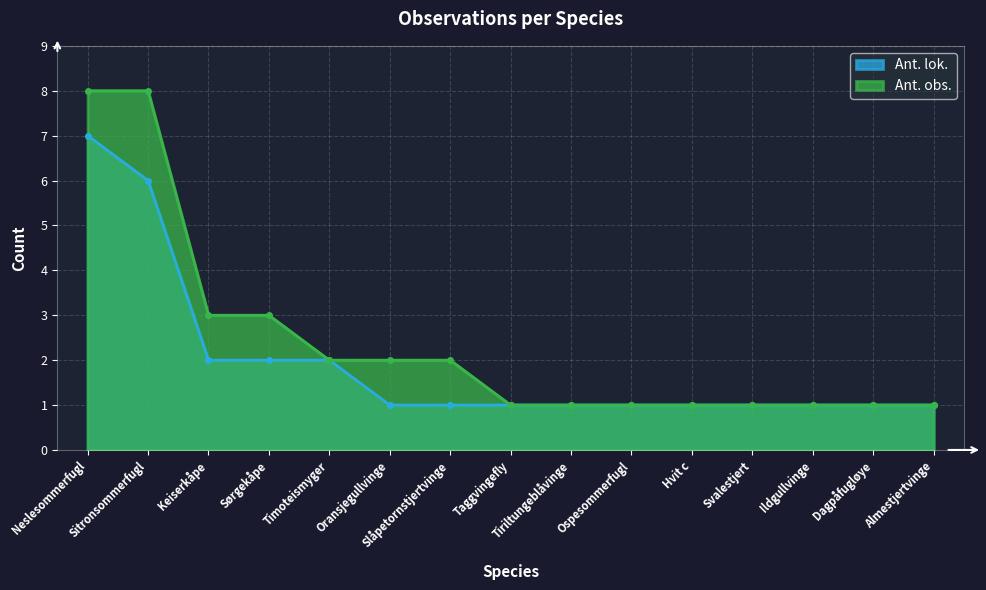

What is the difference between the Ant. obs. values at Hvit c and Sørgekåpe?

2